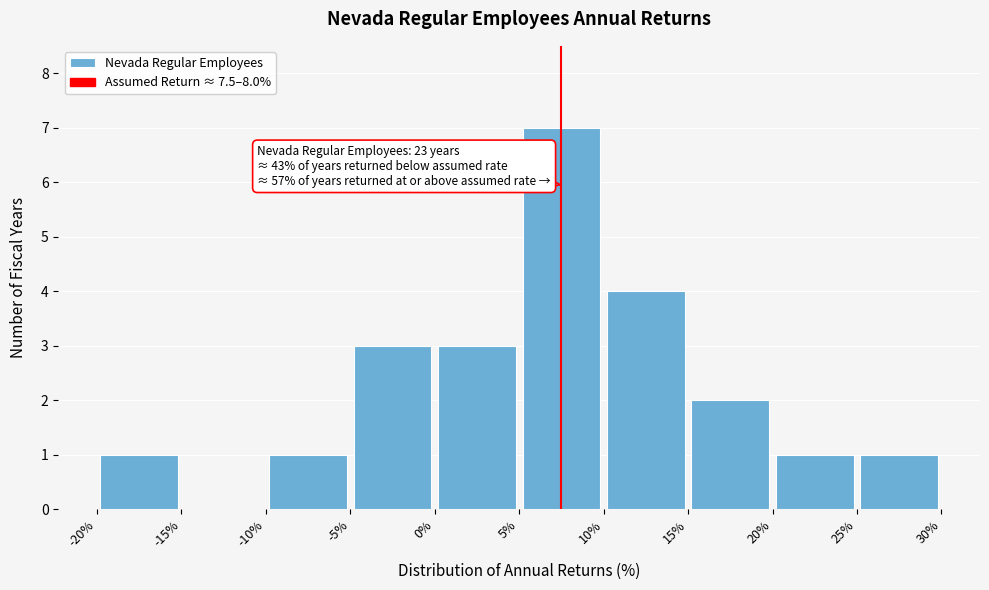

Over which range of the x-axis is the bar tallest?

5% to 10%